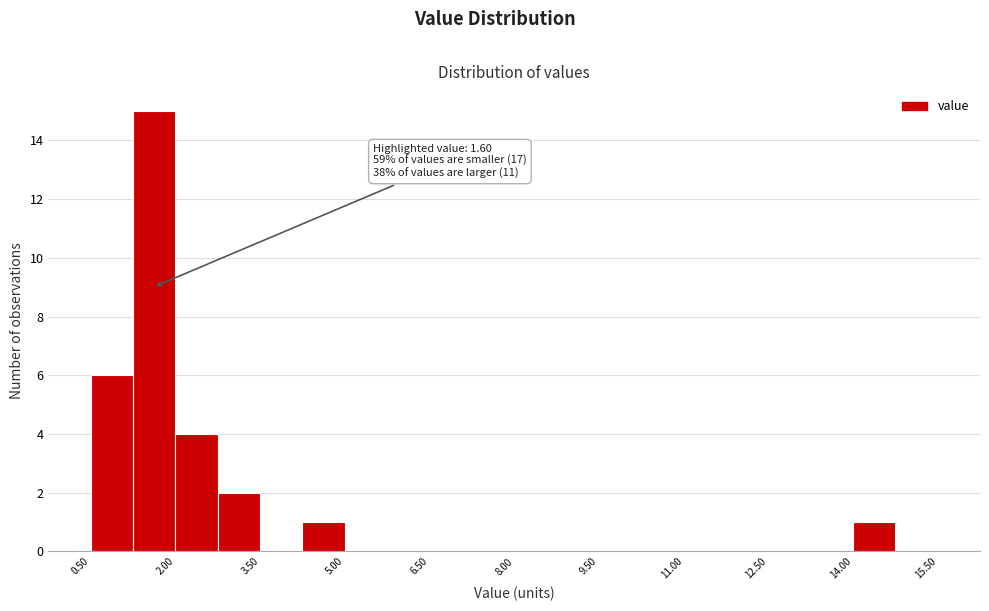

Around what value on the x-axis is the tallest bar? Give the approximate position of its centre, as read against the axis.

1.6